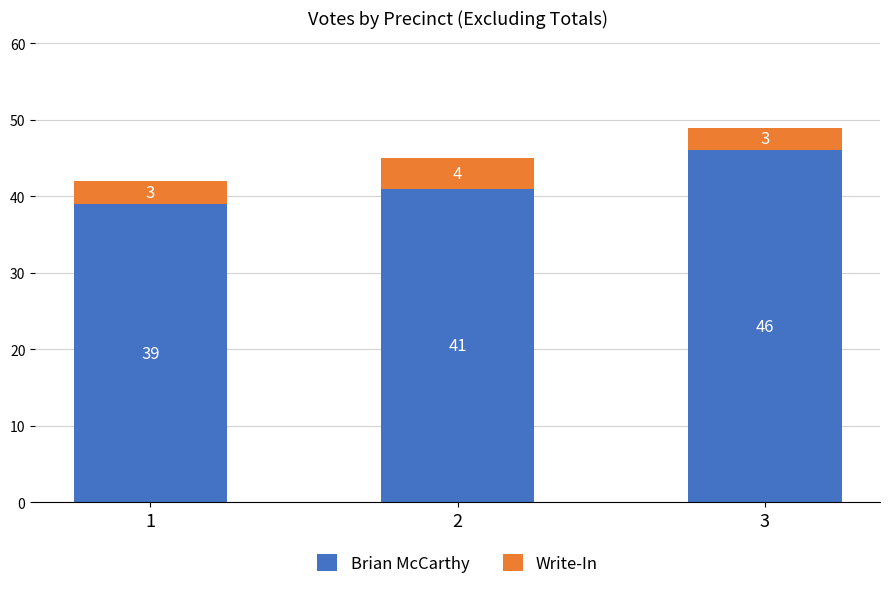

Does the chart contain stacked bars?

Yes